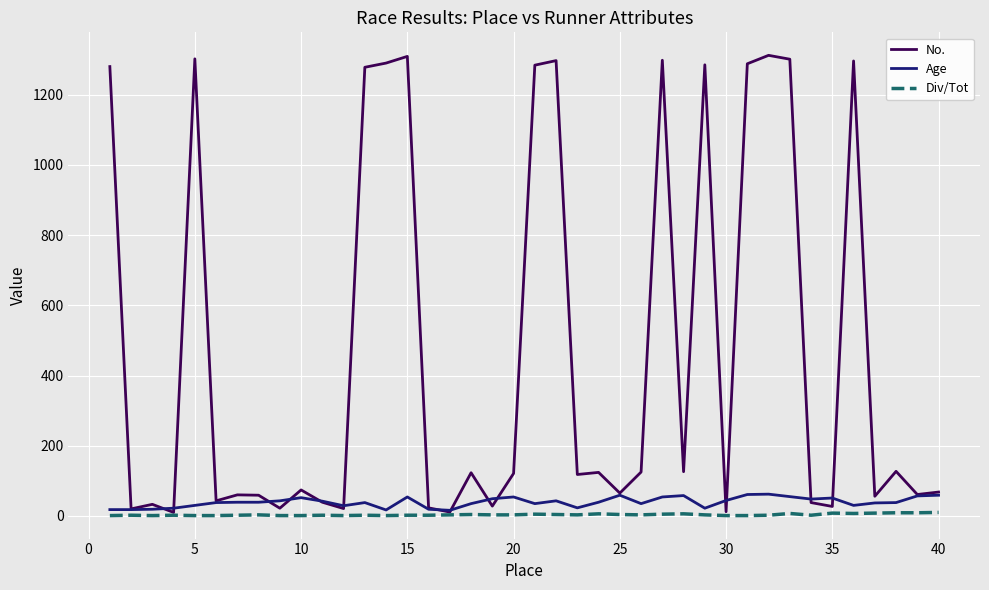

Which series has the largest total across all categories?

No.